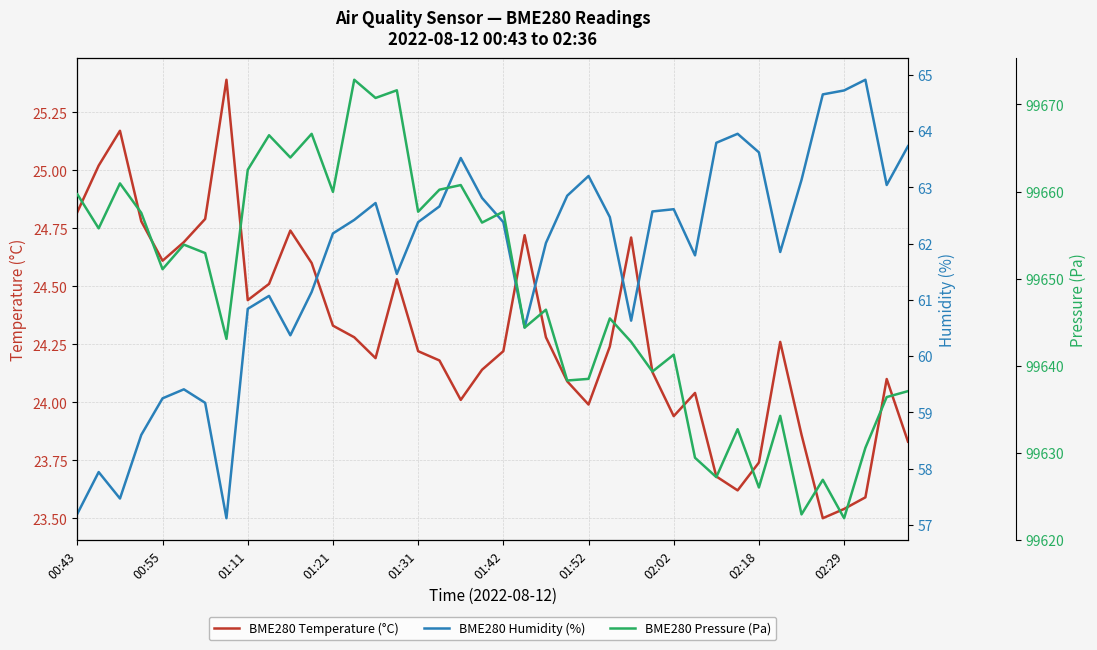

True or false: BME280 Pressure (Pa) and BME280 Humidity (%) intersect in this chart.

False